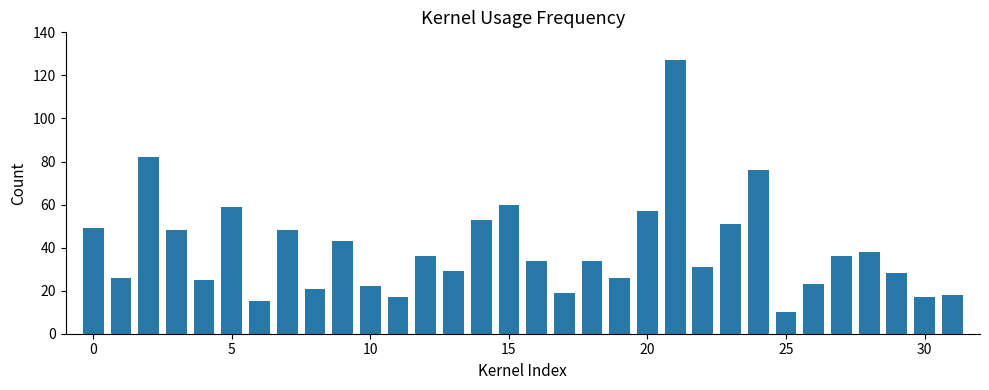

Reading left to right, extract all data points from this chart.

49	26	82	48	25	59	15	48	21	43	22	17	36	29	53	60	34	19	34	26	57	127	31	51	76	10	23	36	38	28	17	18